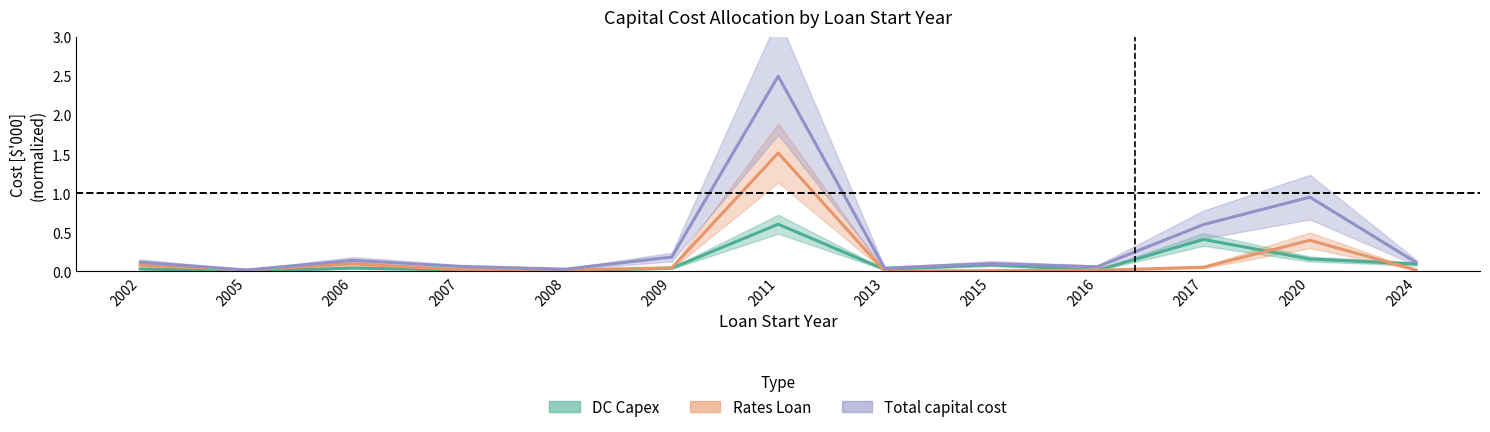

Where is Total capital cost nearest to the value 1?

2020